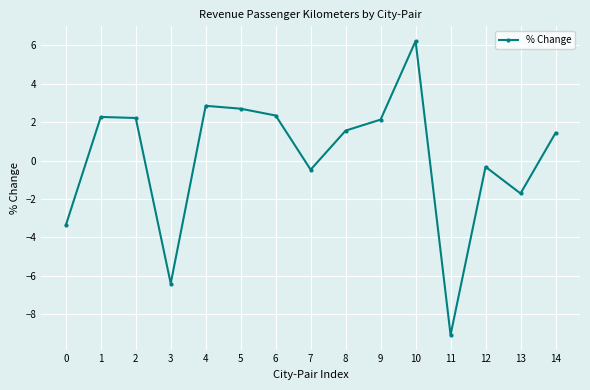

The value at 6 is 1.5. True or false?

False